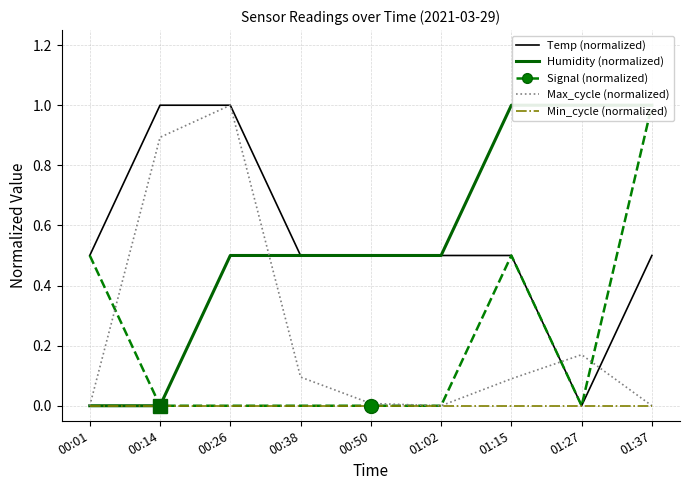

Rank the categories by Signal (normalized) value from highest to lowest.

01:37, 00:01, 01:15, 00:14, 00:26, 00:38, 00:50, 01:02, 01:27